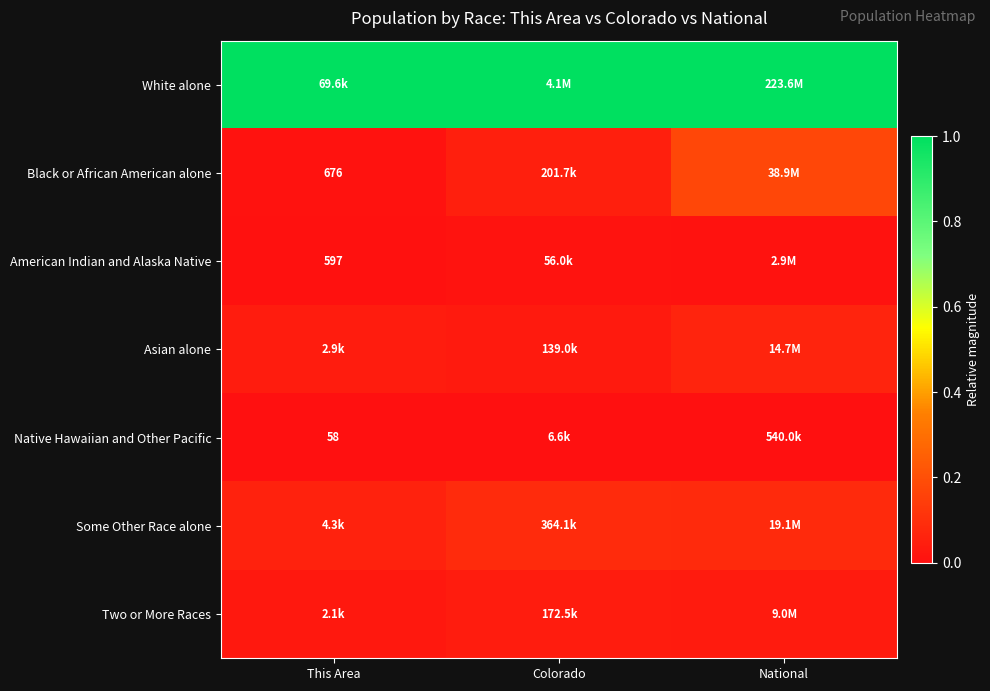

Is it true that White alone equals 1.0 at Colorado?

True